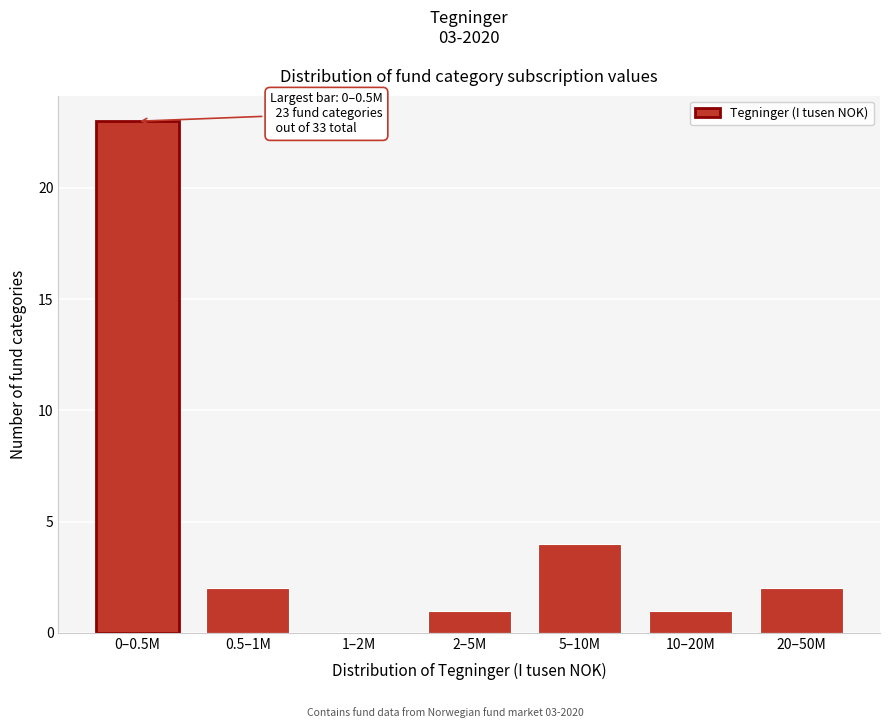

Reading left to right, extract all data points from this chart.

0–0.5M=23	0.5–1M=2	1–2M=0	2–5M=1	5–10M=4	10–20M=1	20–50M=2